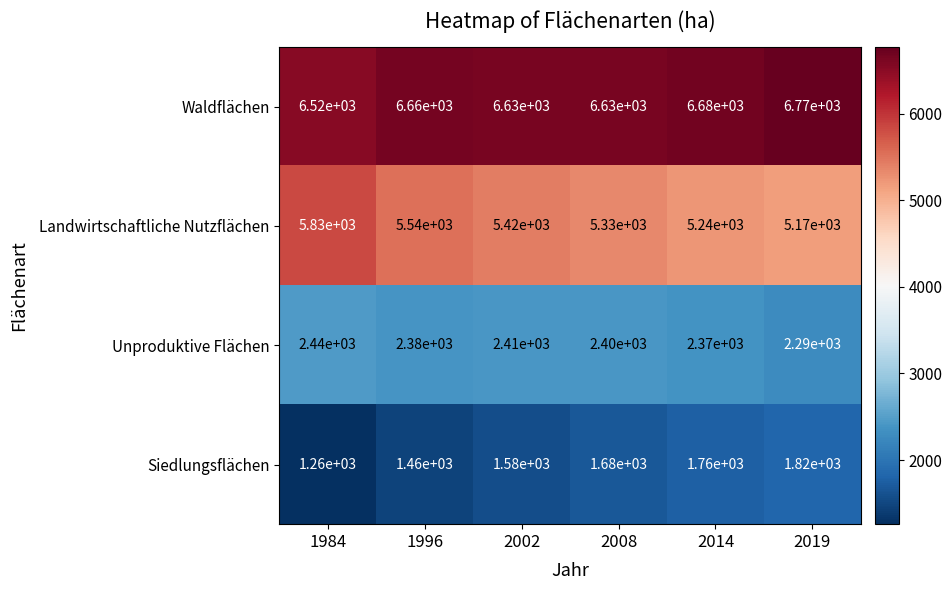

Where does the Unproduktive Flächen series first go above 2400?

1984